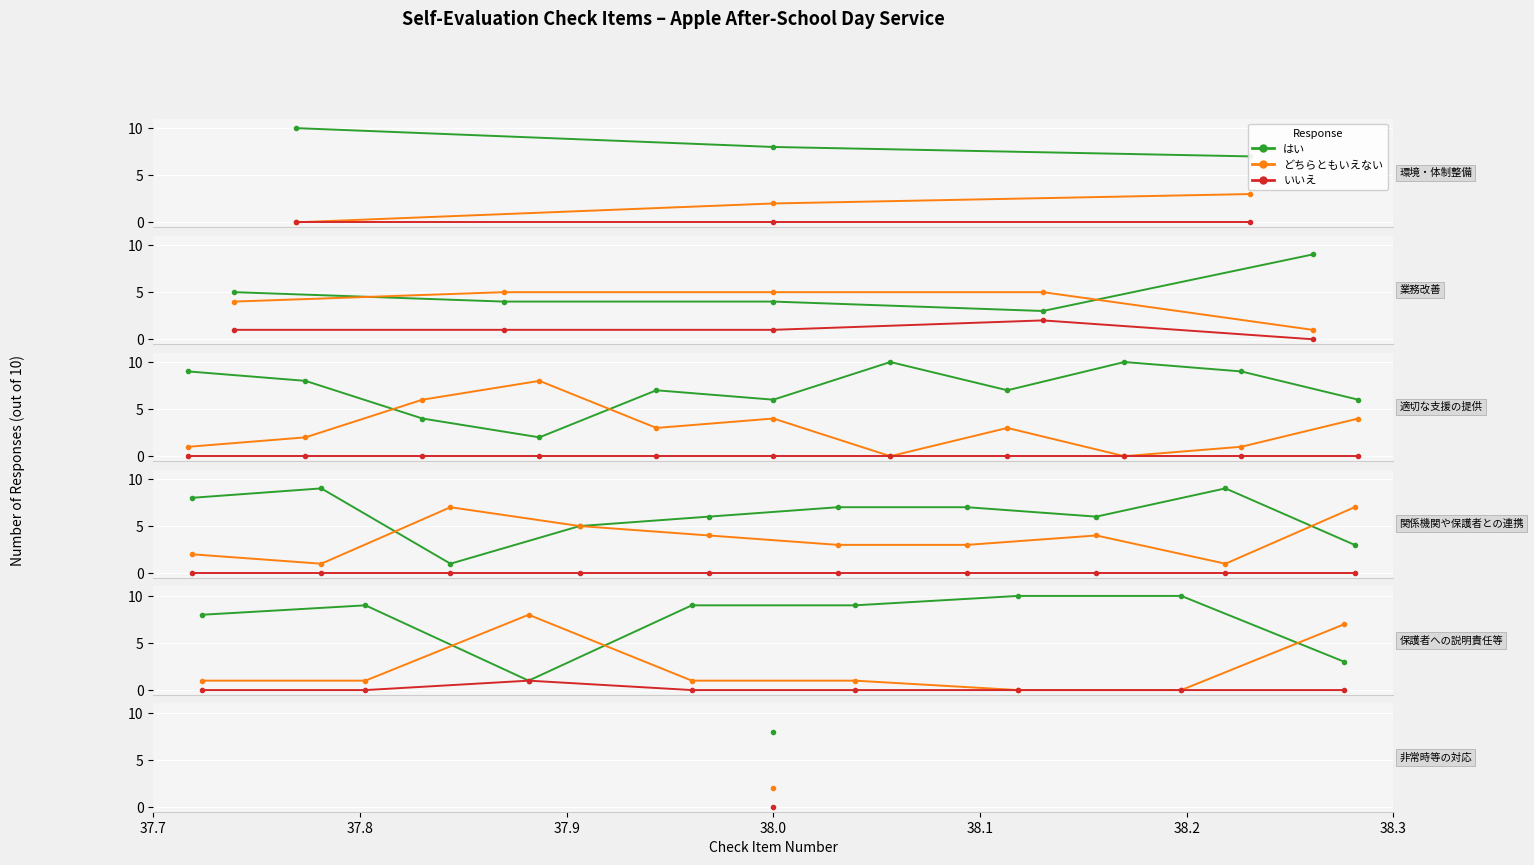

What is the difference between the はい values at 37.8 and 38.3?

1